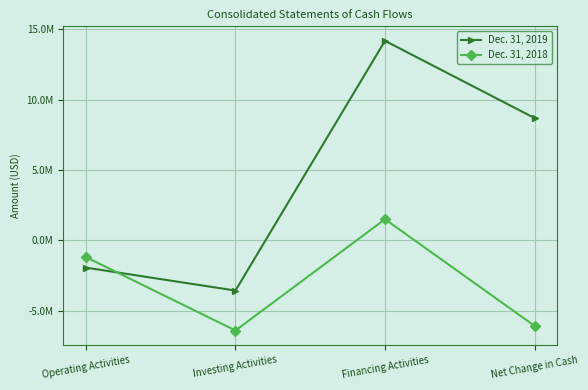

Rank the series by their maximum value, from lowest to highest.

Dec. 31, 2018, Dec. 31, 2019